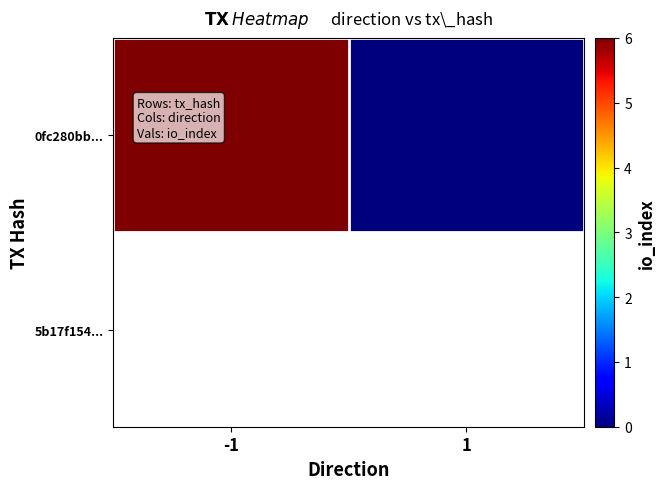

What is the sum of the values at -1 and 1?

6